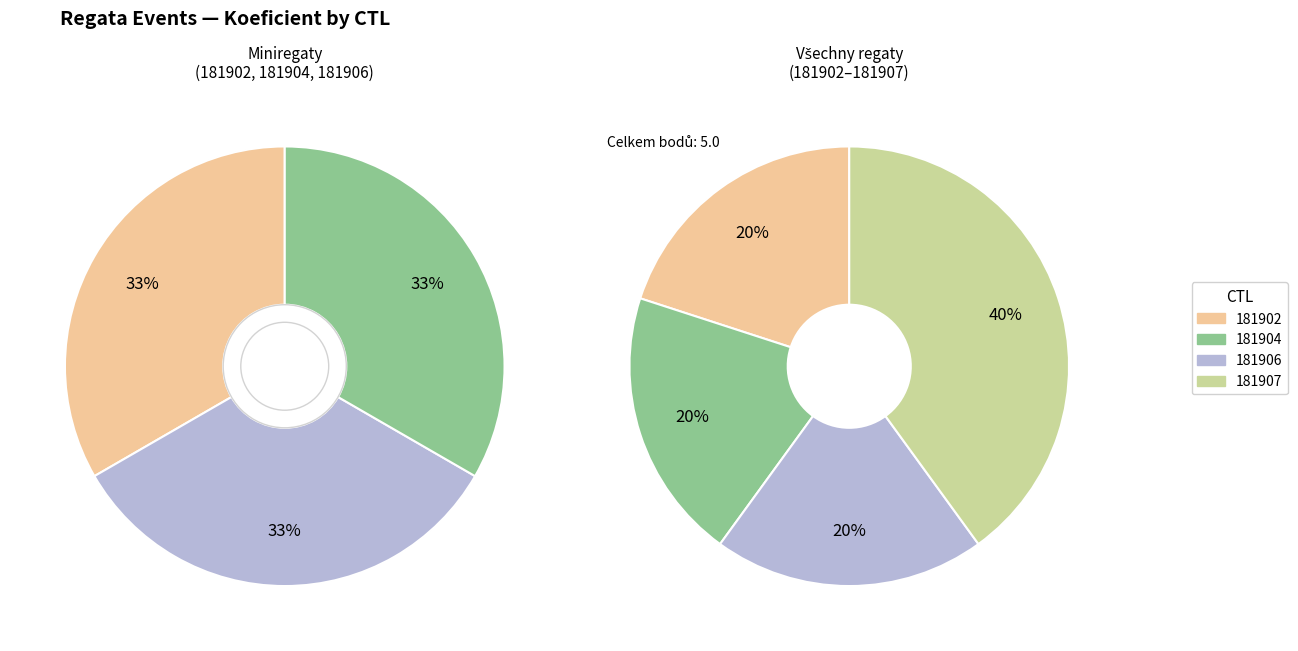

Is there a majority slice in this chart?

No